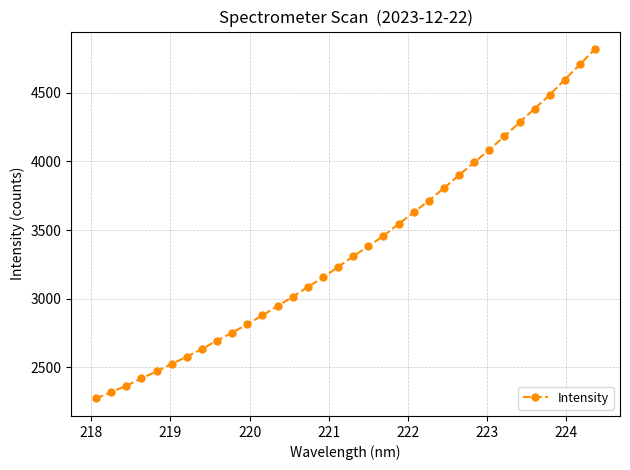

What is the value of the 12th point from the left?

2877.2